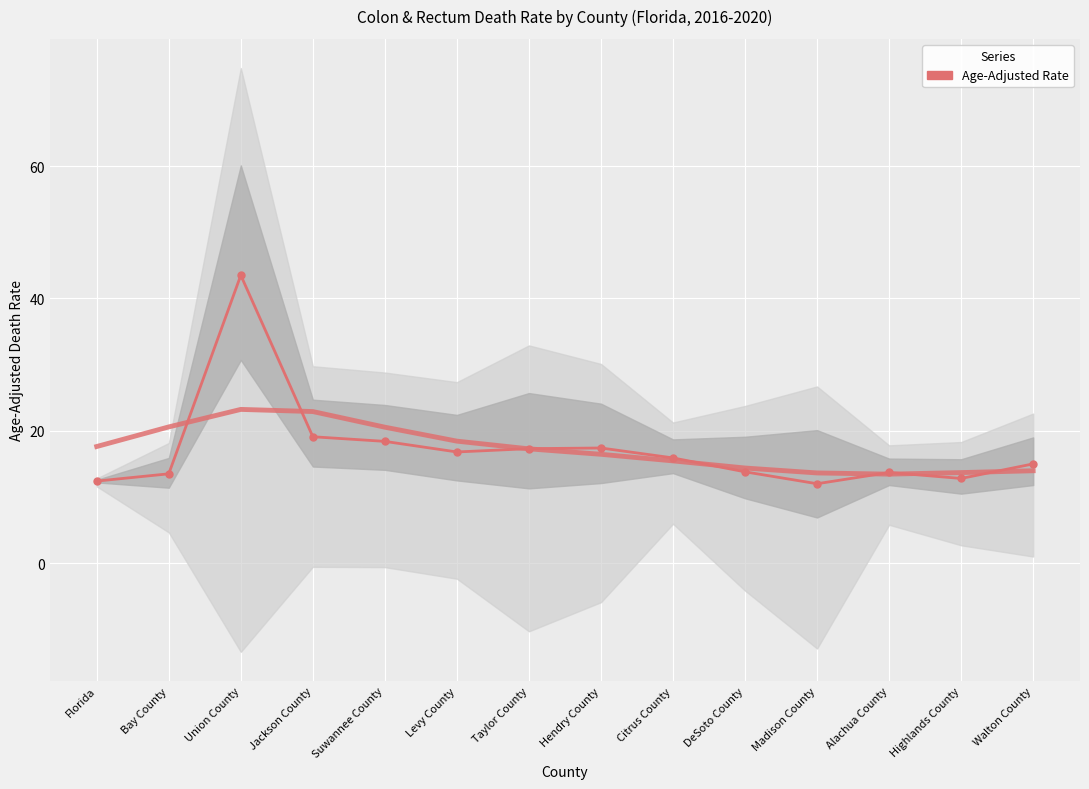

What is the label of the 1st point from the left?

Florida